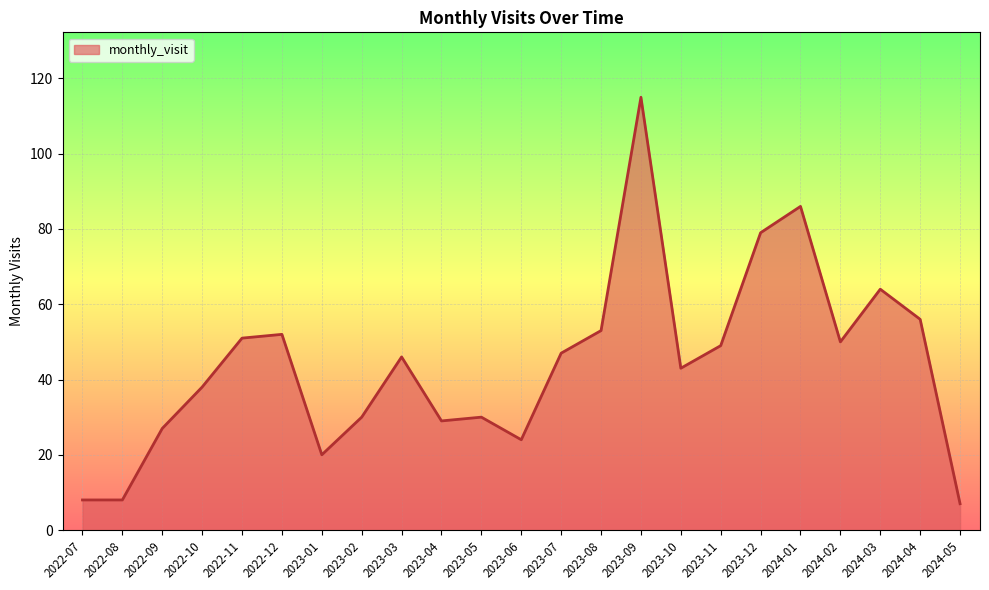

The chart shows a value of 19 at 2023-03. True or false?

False